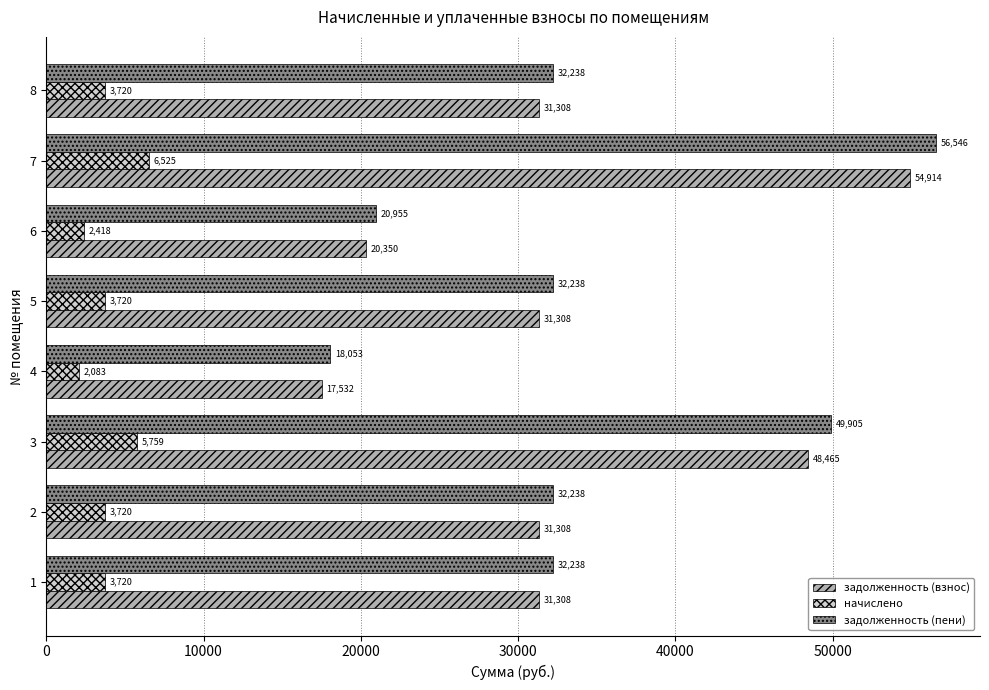

Which series has the widest spread of values?

задолженность (пени)